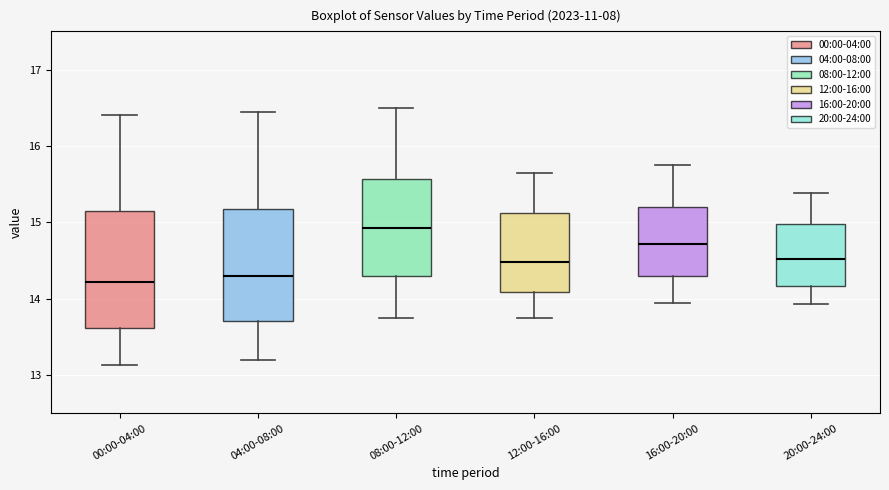

Reading left to right, read every box against the y-axis: the position of its median line, the range the box covers, and the ends of its whiskers. The values are not printed on the chart, so give them approximately, as read against the axis.

00:00-04:00: median 14.2, box 13.6 to 15.2, whiskers 13.1 to 16.4
04:00-08:00: median 14.3, box 13.7 to 15.2, whiskers 13.2 to 16.5
08:00-12:00: median 14.9, box 14.3 to 15.6, whiskers 13.8 to 16.5
12:00-16:00: median 14.5, box 14.1 to 15.1, whiskers 13.8 to 15.7
16:00-20:00: median 14.7, box 14.3 to 15.2, whiskers 14.0 to 15.8
20:00-24:00: median 14.5, box 14.2 to 15.0, whiskers 13.9 to 15.4